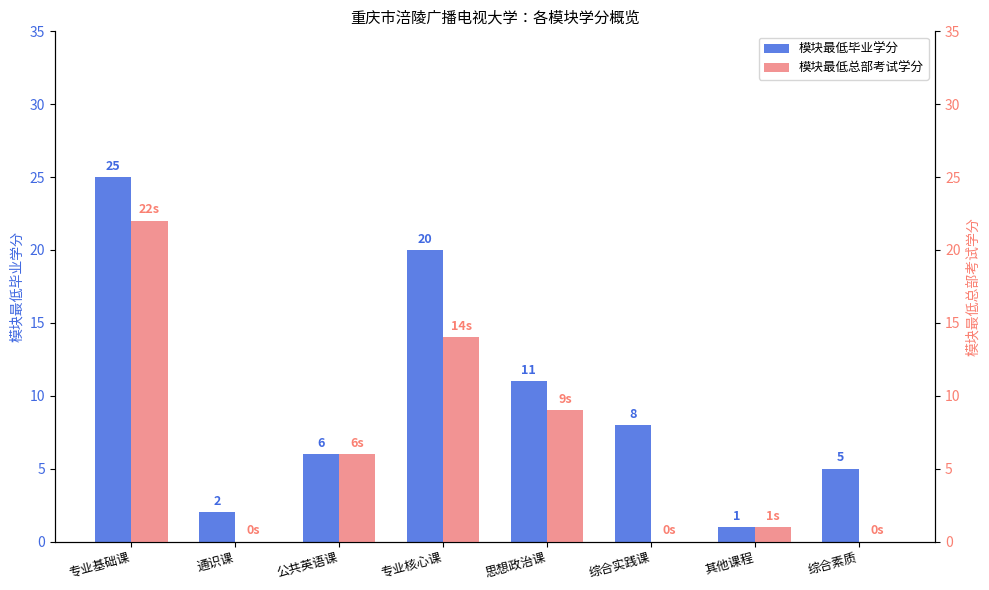

Count the number of categories in the chart.

8